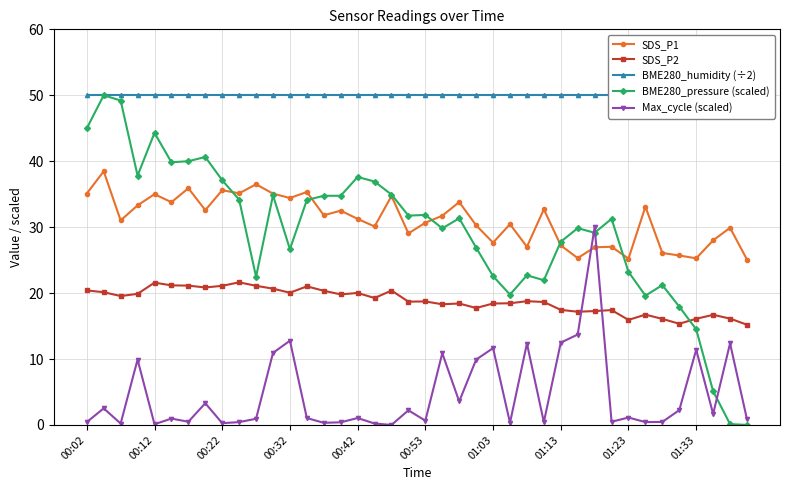

Which series ends up on top after the final intersection of SDS_P2 and BME280_pressure (scaled)?

SDS_P2